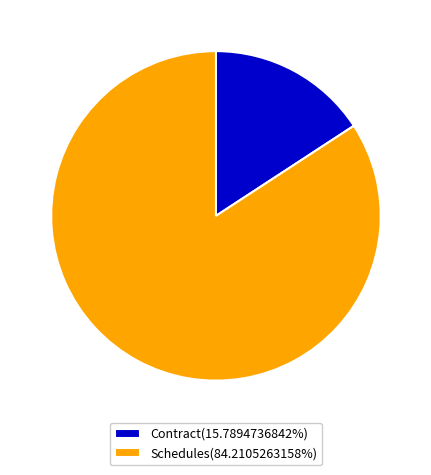

Approximately how many times larger is the value at Contract compared to Schedules?

0.2